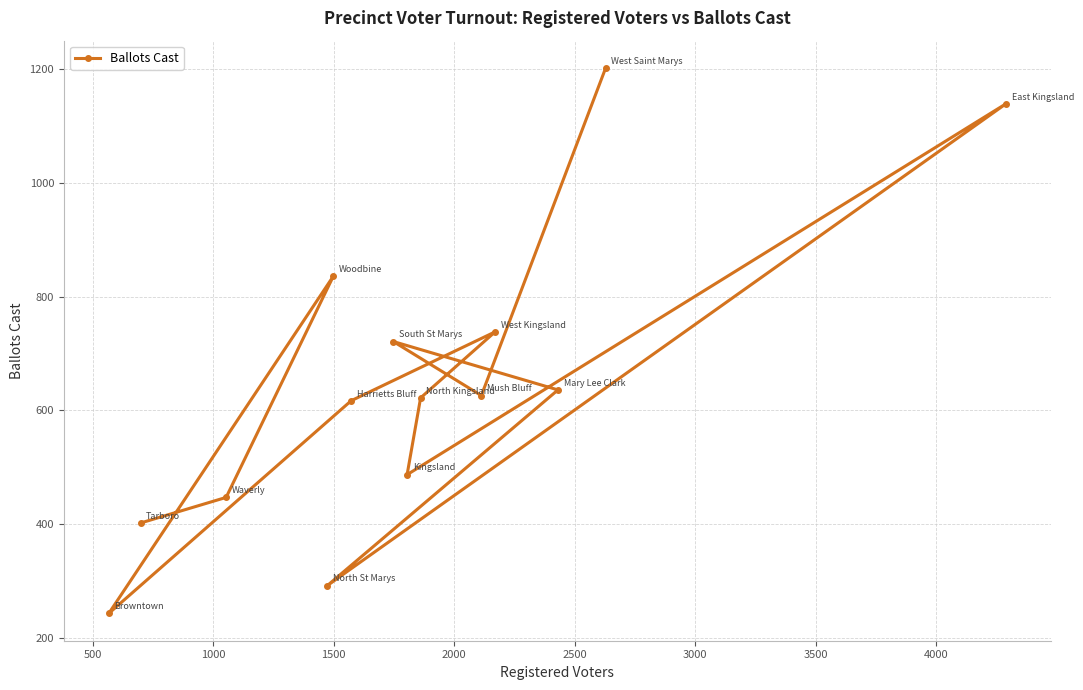

How many interior local peaks (higher than both neighbors) does the data have?

4